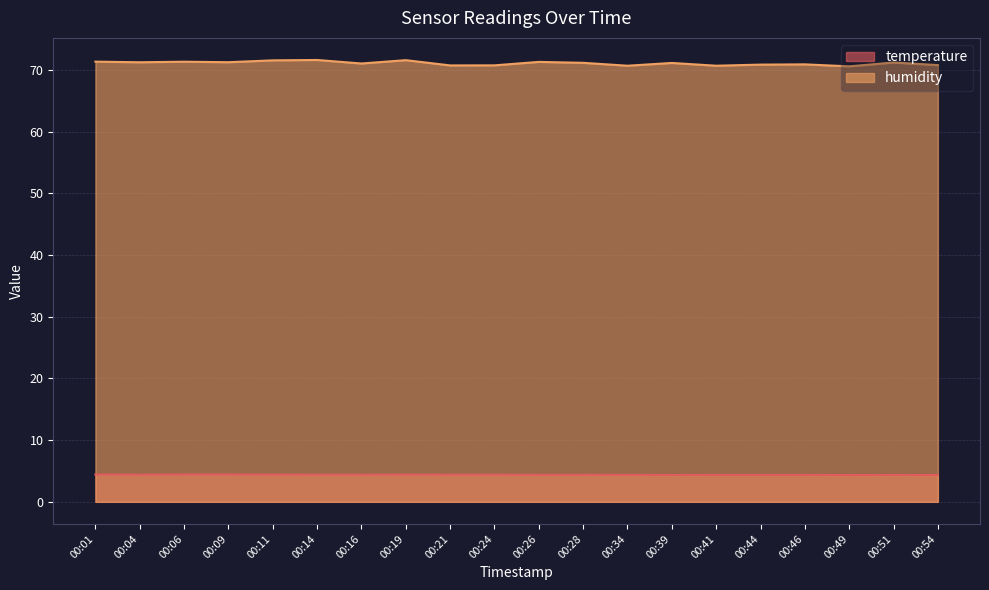

True or false: humidity has more than 2 interior local peaks.

True